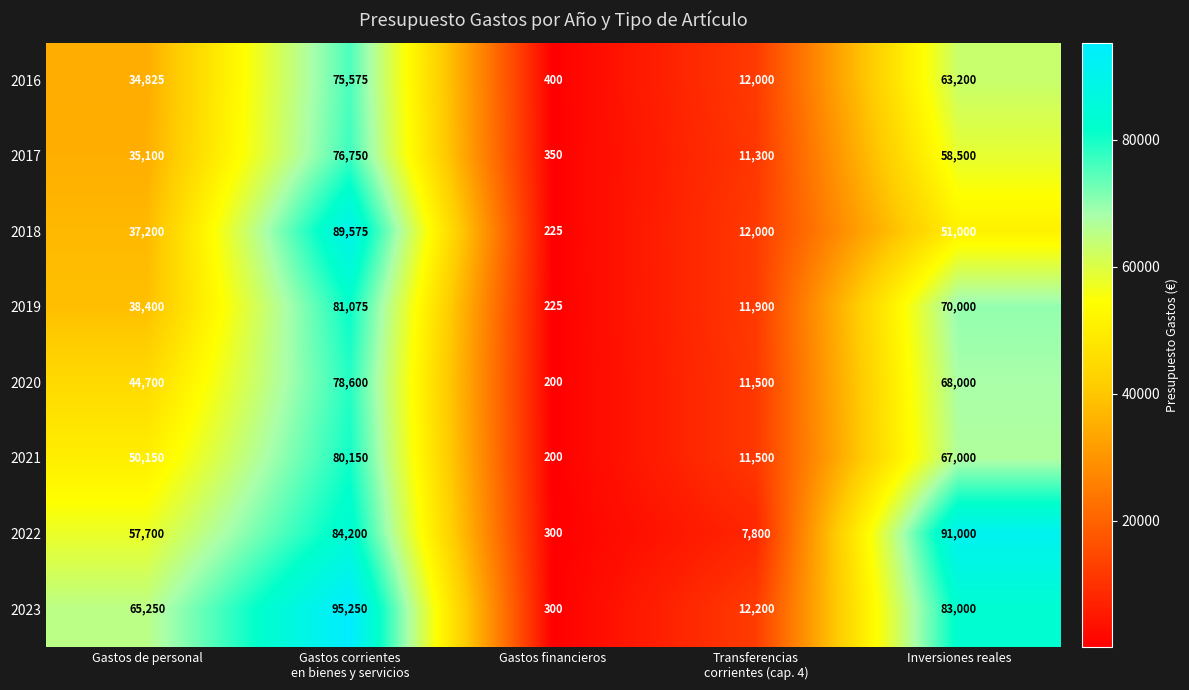

Which series has the largest range (max minus min)?

2023